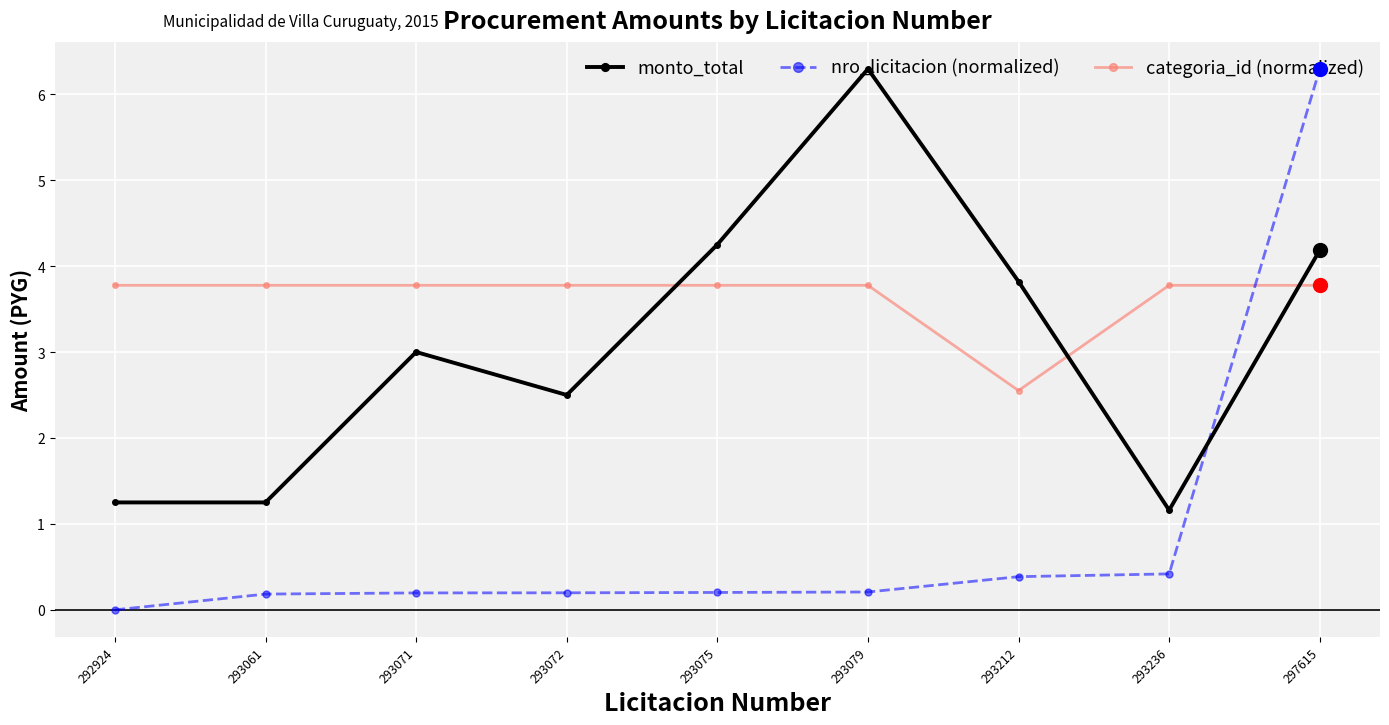

How many values in the nro_licitacion (normalized) series exceed 0?

8